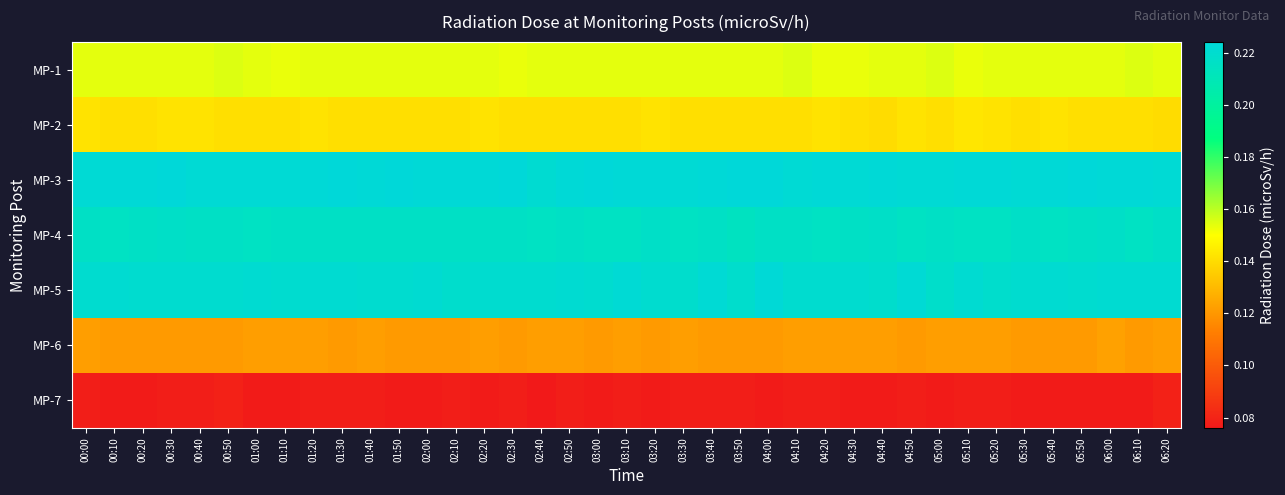

Which category has the highest value across all series?

00:30